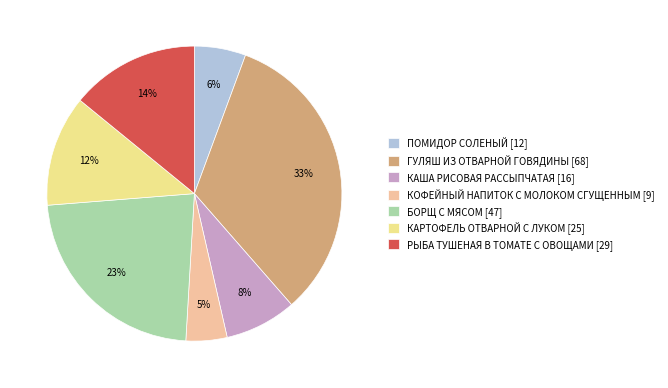

Do РЫБА ТУШЕНАЯ В ТОМАТЕ С ОВОЩАМИ [29] and ГУЛЯШ ИЗ ОТВАРНОЙ ГОВЯДИНЫ [68] together represent more than half of the pie?

No